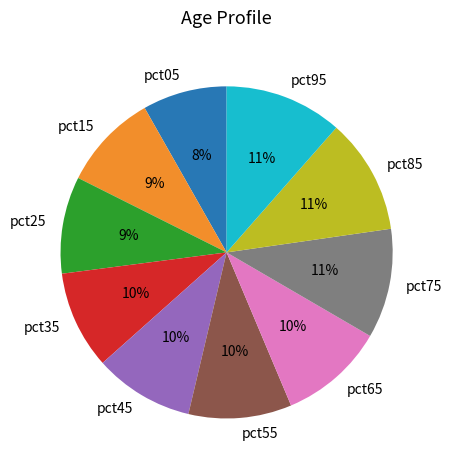

To the nearest percent, what is the difference between the largest and smallest slice percentages?

3%